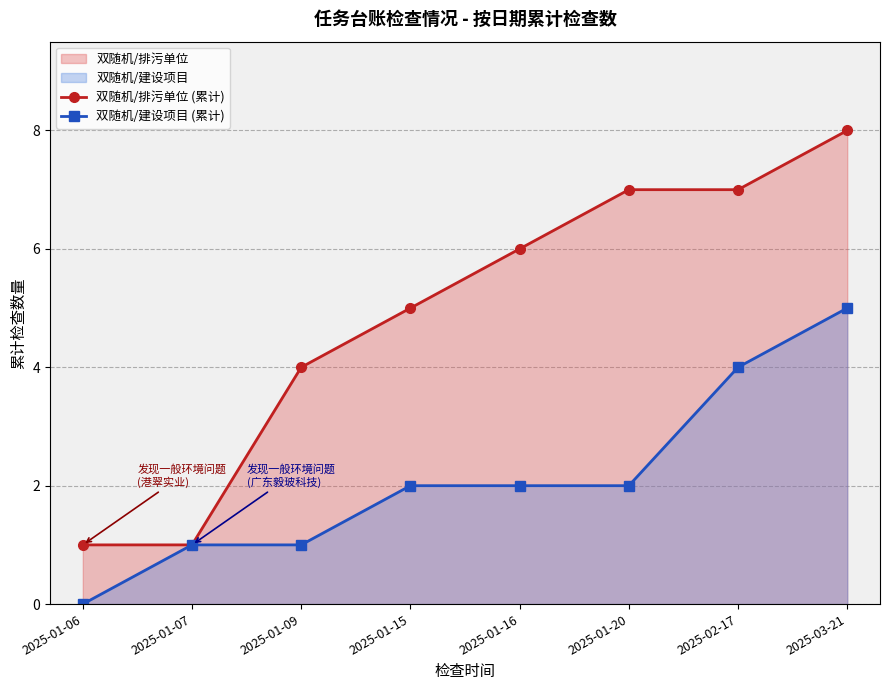

How many values in 双随机/建设项目 (累计) are above zero?

7